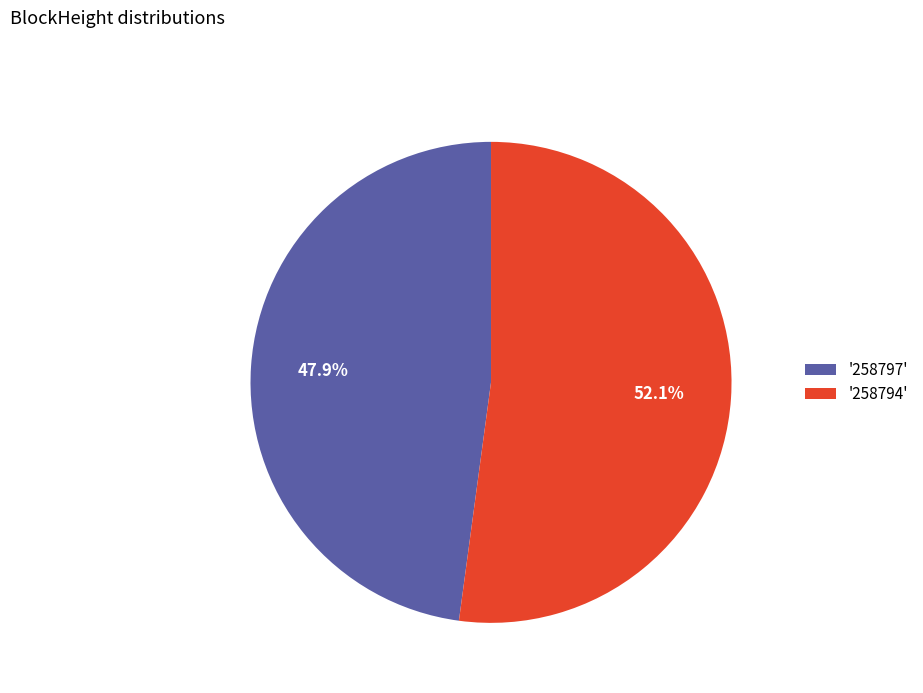

How many segments does this pie chart have?

2